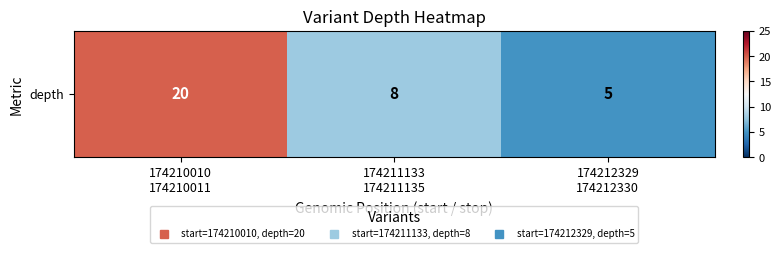

What is the change in value from 174210010
174210011 to 174212329
174212330?

-15